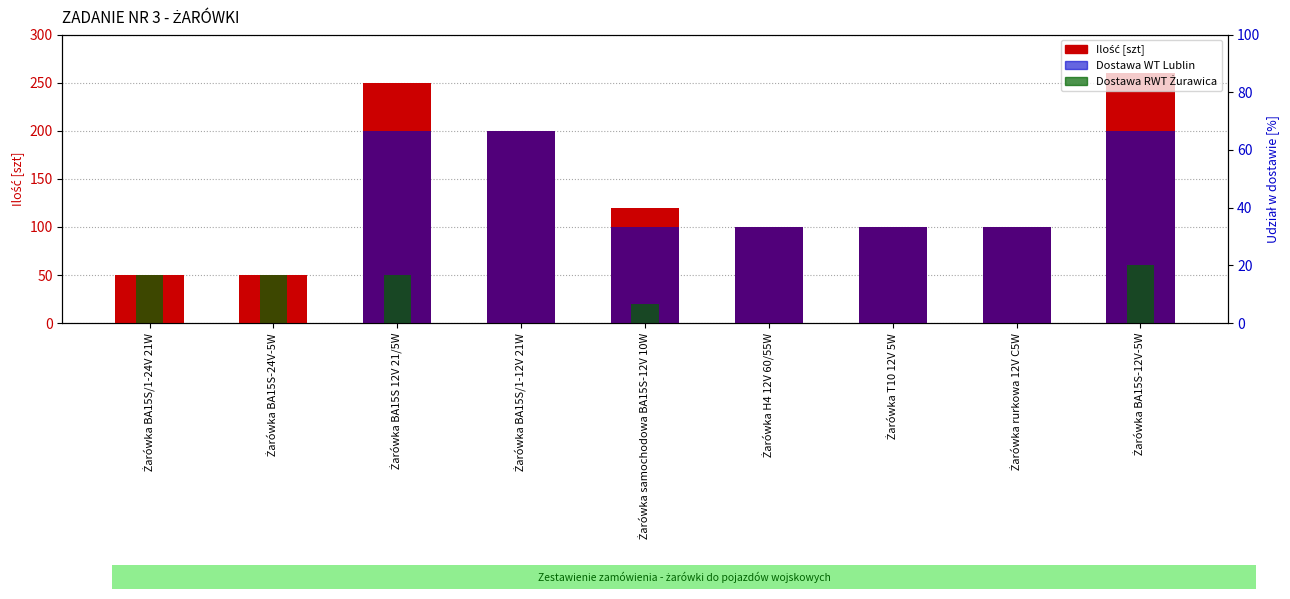

Which series has the largest range (max minus min)?

Ilość